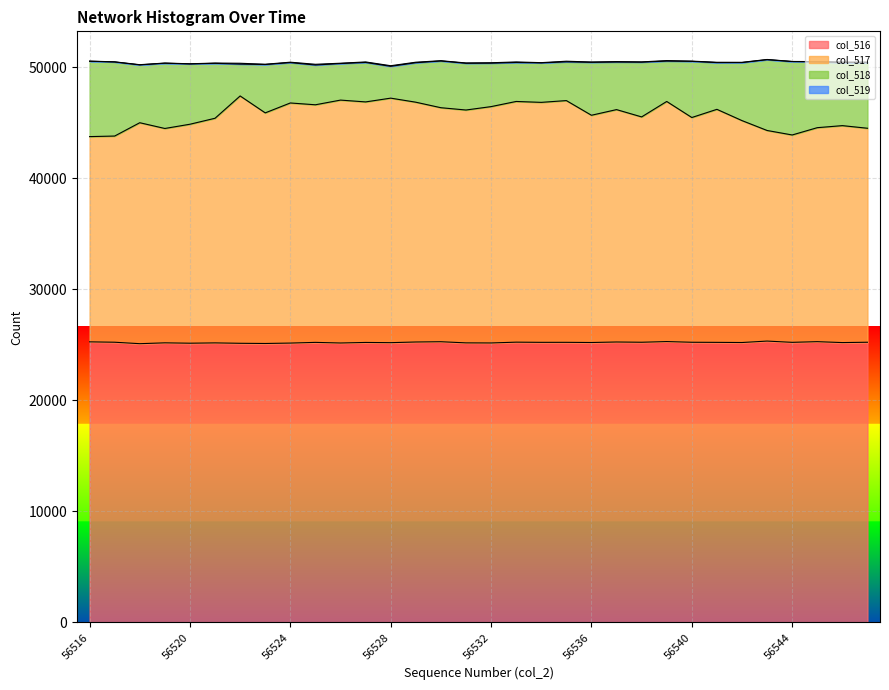

True or false: col_516 and col_517 intersect in this chart.

False